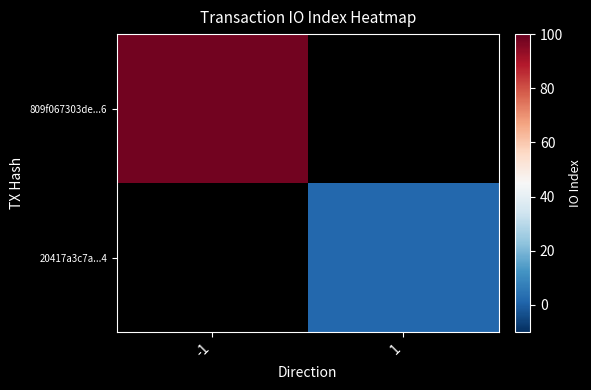

The value of 809f067303de...6 at -1 is 35.4. True or false?

False